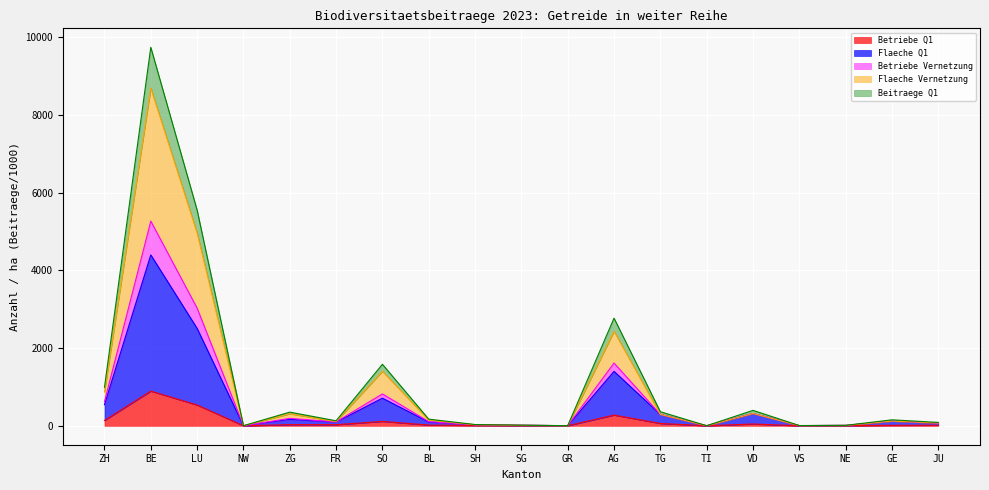

Where is the first local maximum for Betriebe Q1?

BE